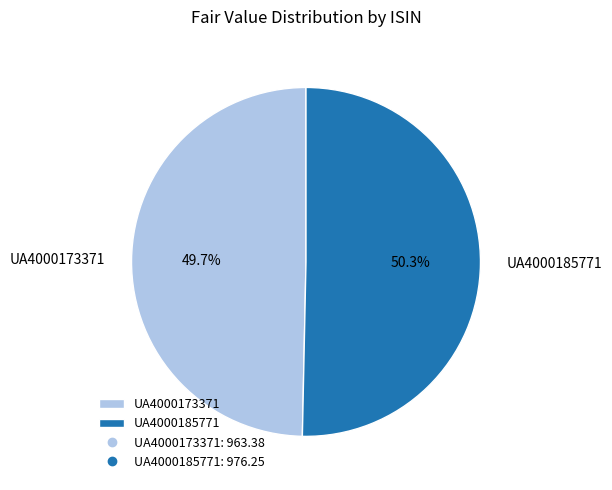

What is the smallest slice in the pie chart?

UA4000173371